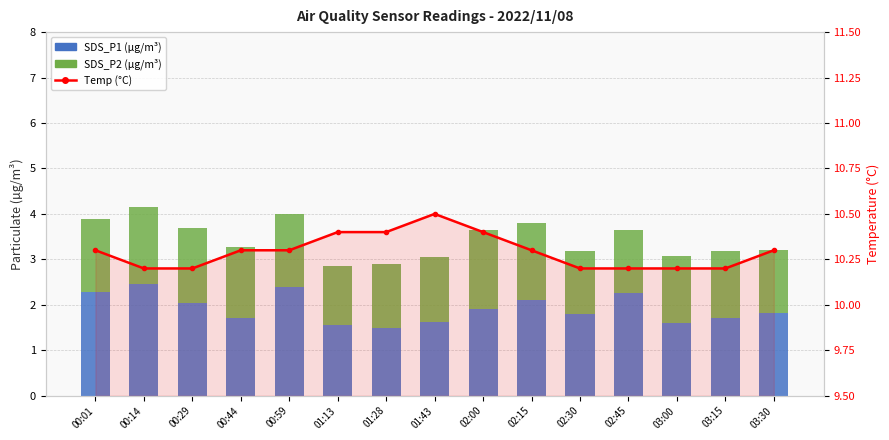

At which category is the sum across all series the highest?

00:14